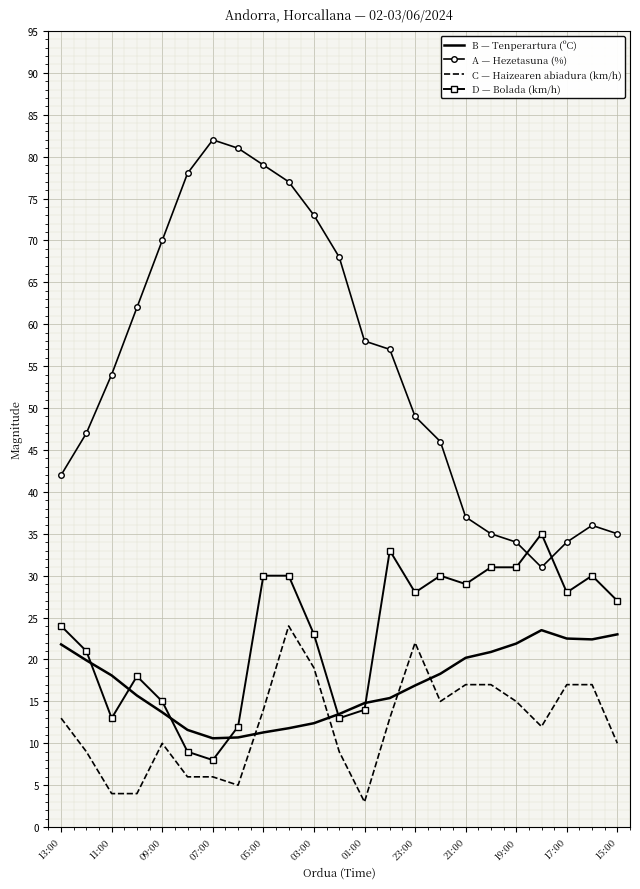

True or false: B — Tenperartura (ºC) and C — Haizearen abiadura (km/h) cross at least once.

True